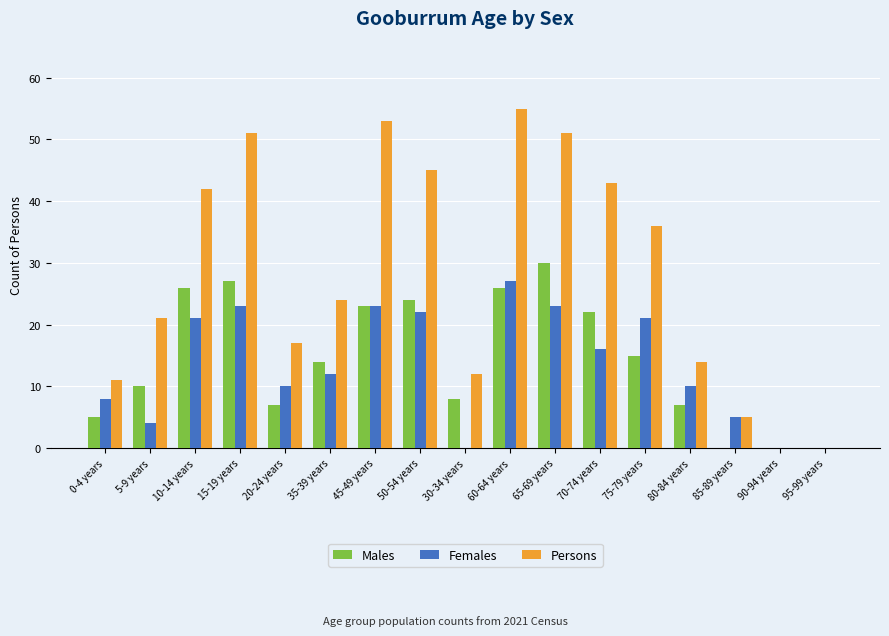

Between 75-79 years and 85-89 years, which series saw the biggest shift?

Persons